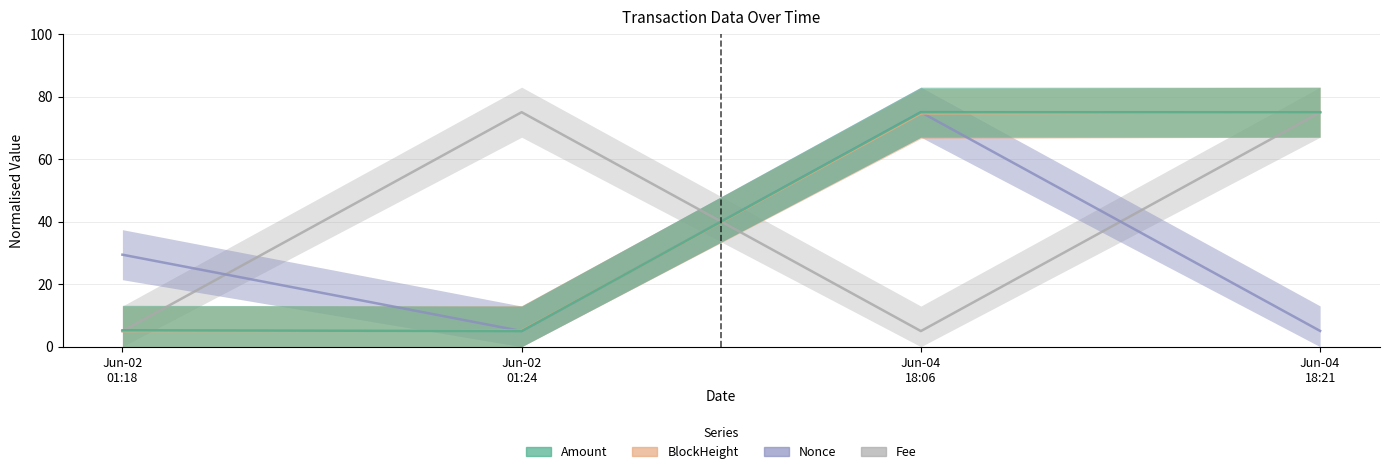

Reading right to left, transcribe all the data shown in this chart.

Amount: 75.0	75.0	5.0	5.2
BlockHeight: 75.0	74.6	5.2	5.0
Nonce: 5.0	75.0	5.0	29.4
Fee: 75.0	5.0	75.0	5.0